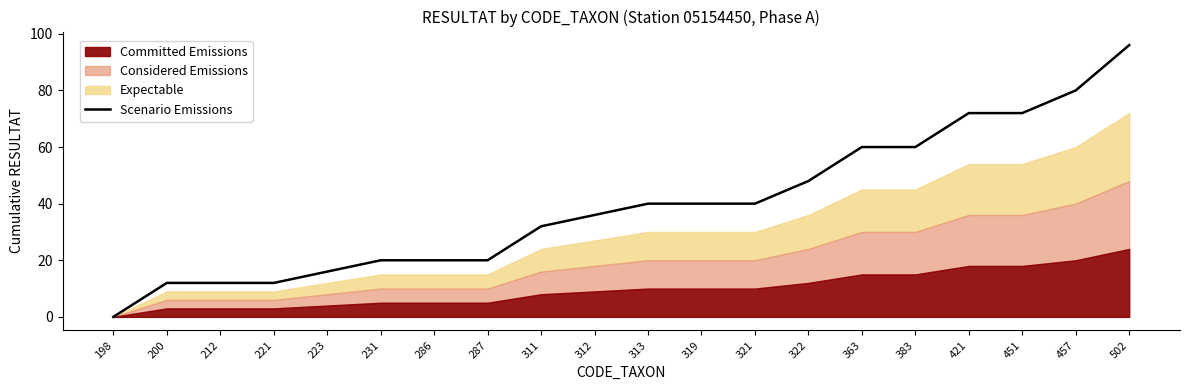

True or false: the data shows 13 at 231.

False